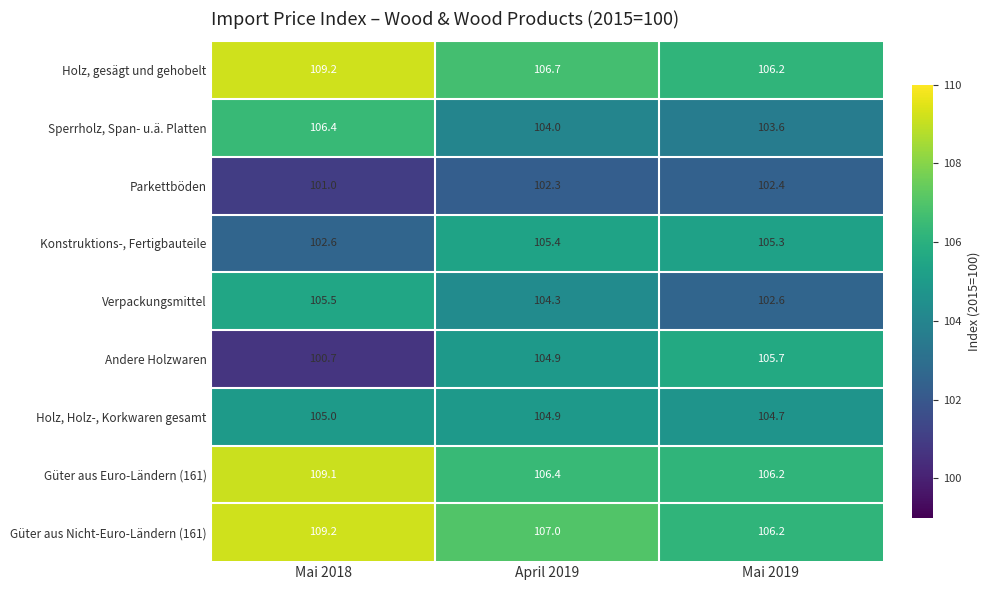

What is the total value across all series at Mai 2018?

948.7